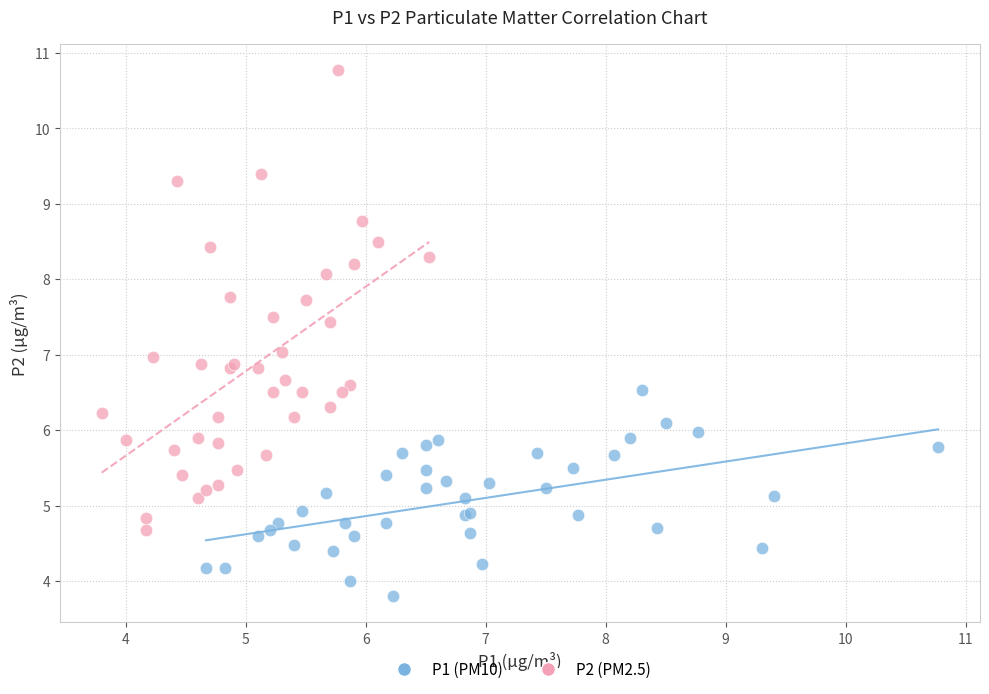

Which series has the largest Y range (max minus min)?

P2 (PM2.5)